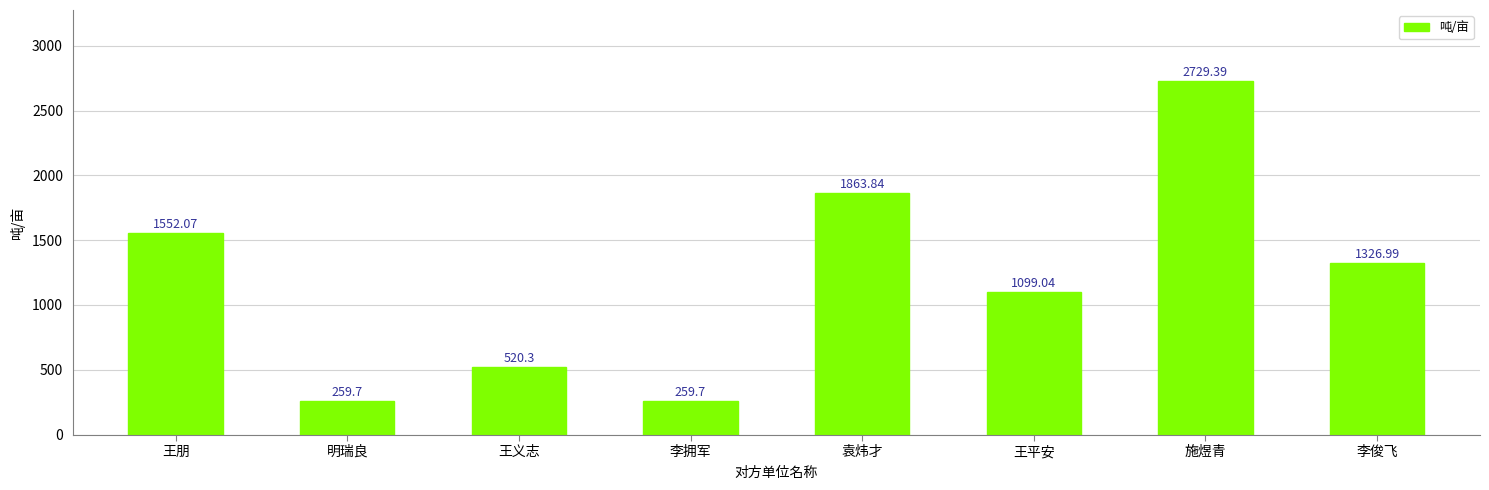

At which label does the data first exceed 1326?

王朋